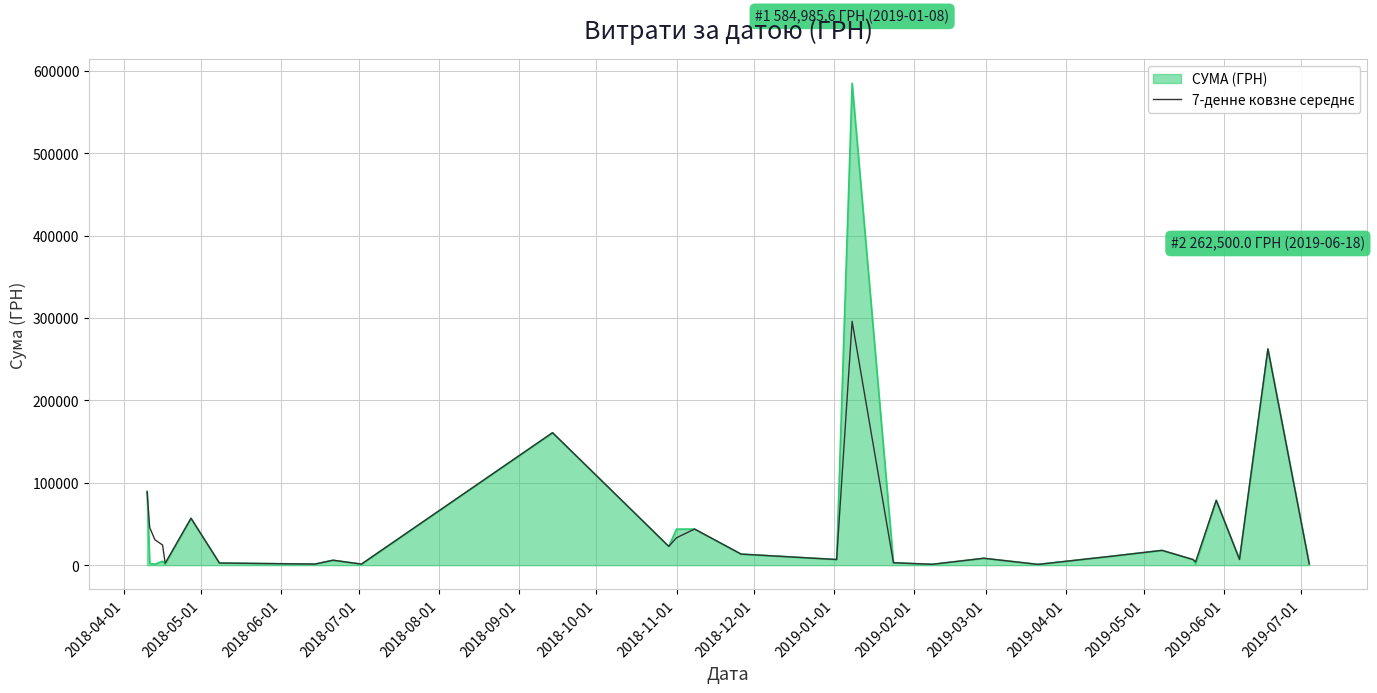

What is the maximum value for СУМА (ГРН)?

584985.6